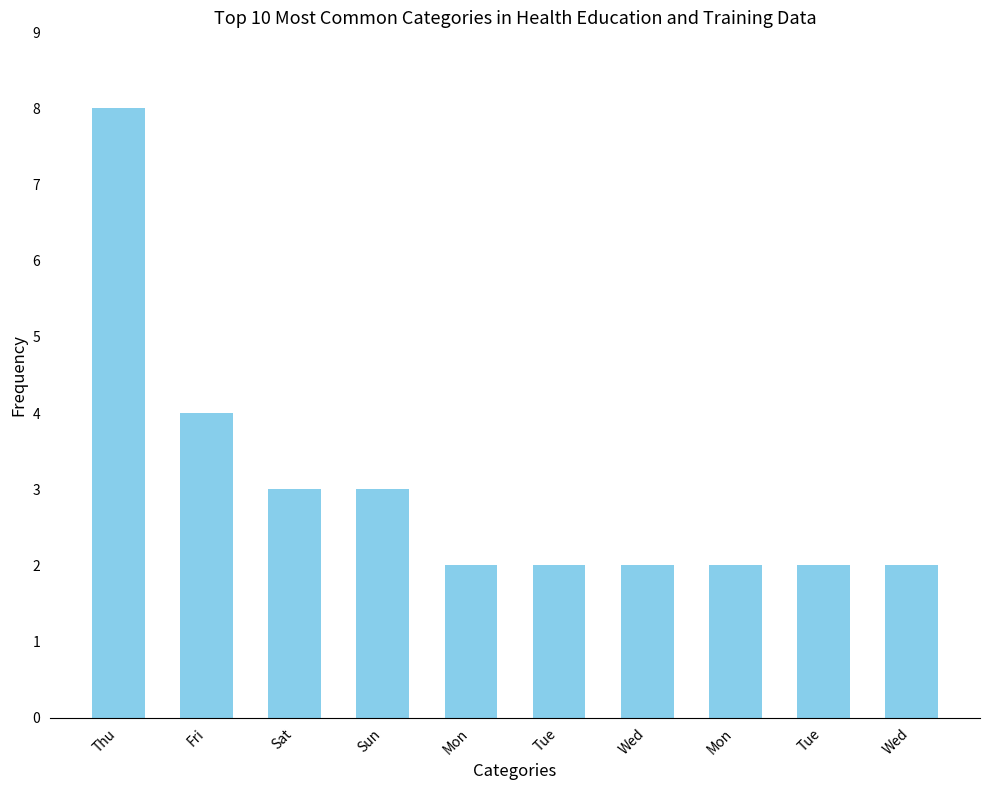

What is the difference between the second highest and second lowest values?

2